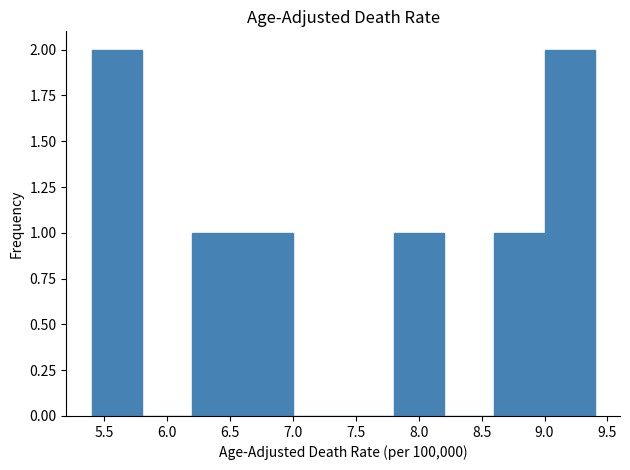

Reading left to right, transcribe this chart: for each bar, give the range it covers on the x-axis and its height. The values are not printed on the chart, so give them approximately, as read against the axis.

5.4 to 5.8: 2
5.8 to 6.2: 0
6.2 to 6.6: 1
6.6 to 7.0: 1
7.0 to 7.4: 0
7.4 to 7.8: 0
7.8 to 8.2: 1
8.2 to 8.6: 0
8.6 to 9.0: 1
9.0 to 9.4: 2